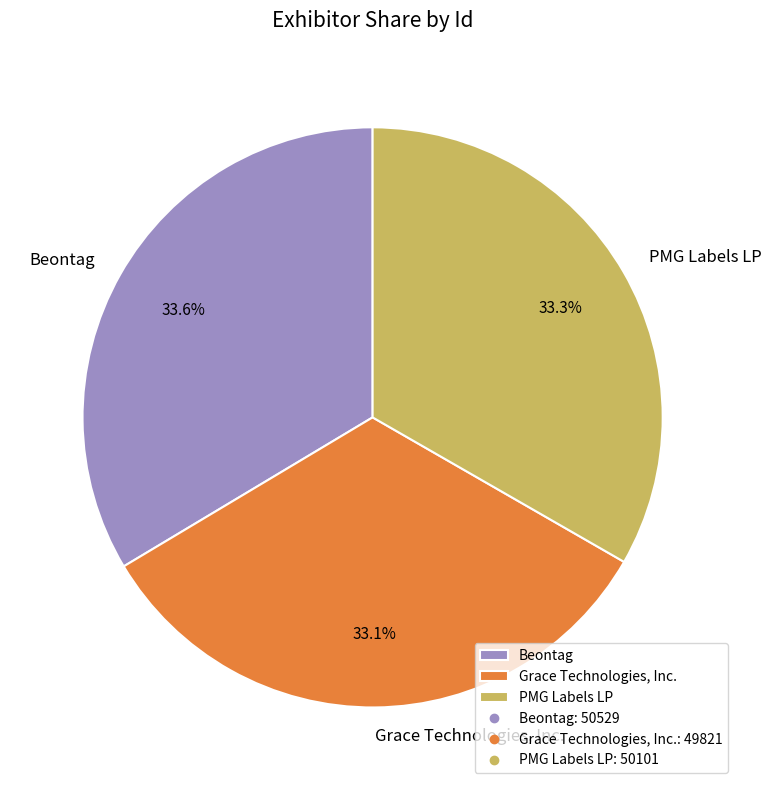

Rank the categories by value from highest to lowest.

Beontag, PMG Labels LP, Grace Technologies, Inc.